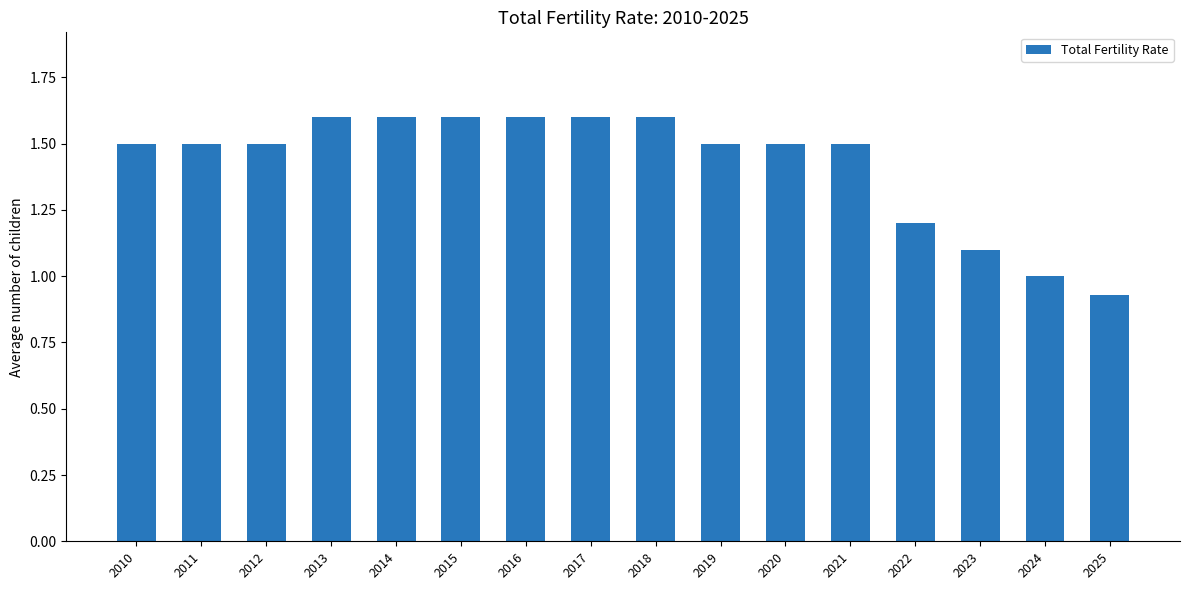

What is the greatest value displayed?

1.6